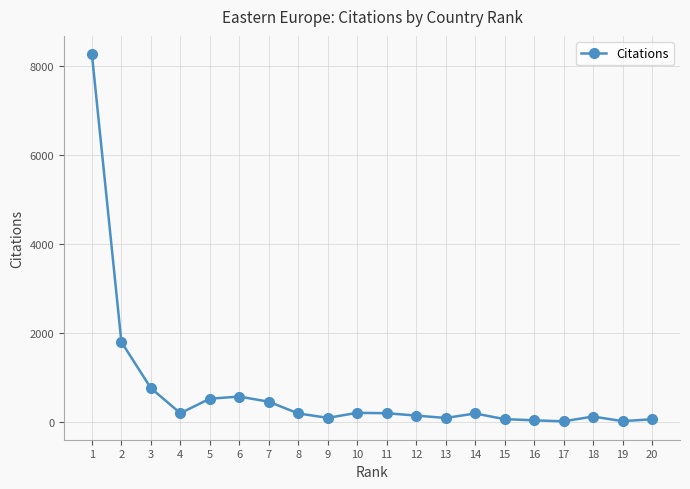

Does the chart have visible grid lines?

Yes